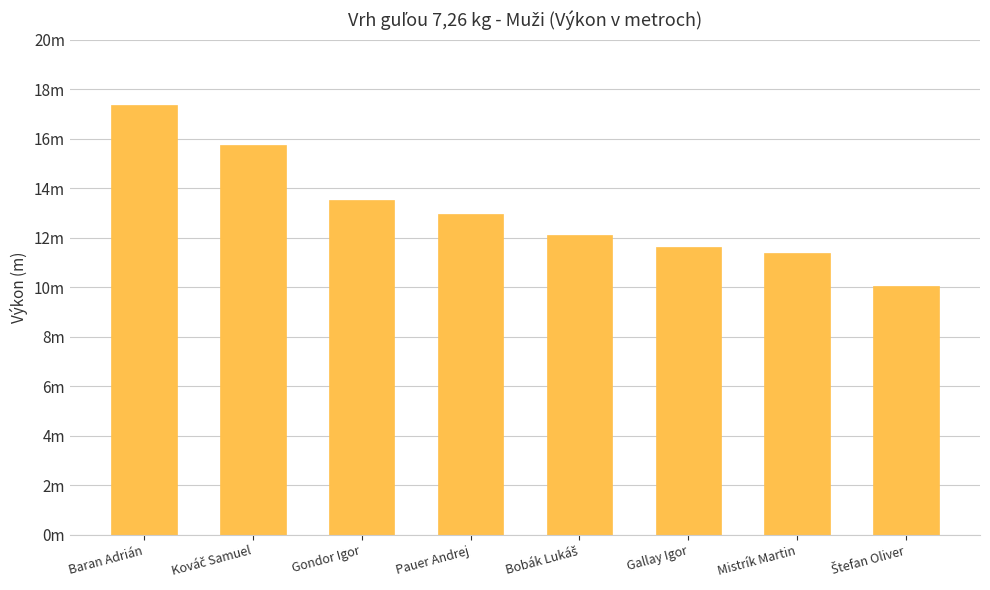

What is the minimum value shown in the chart?

10.1